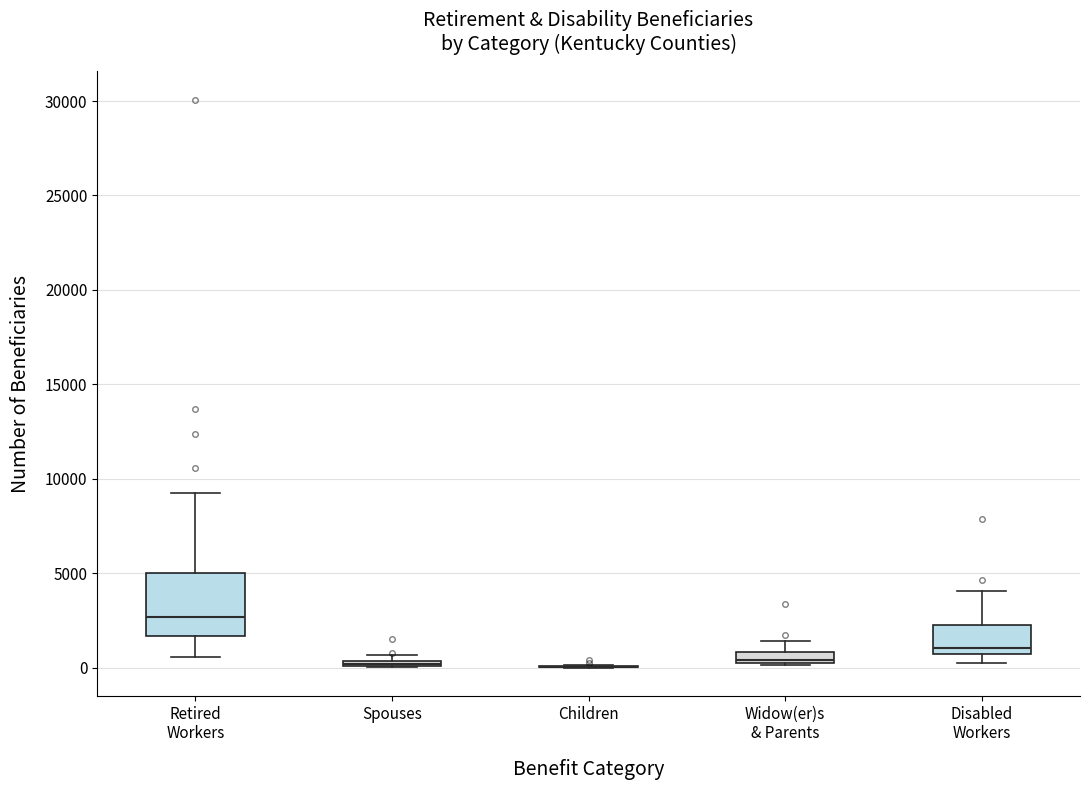

Where does the upper whisker of the box for Disabled Workers end on the y-axis? The values are not printed on the chart, so give them approximately, as read against the axis.

4000